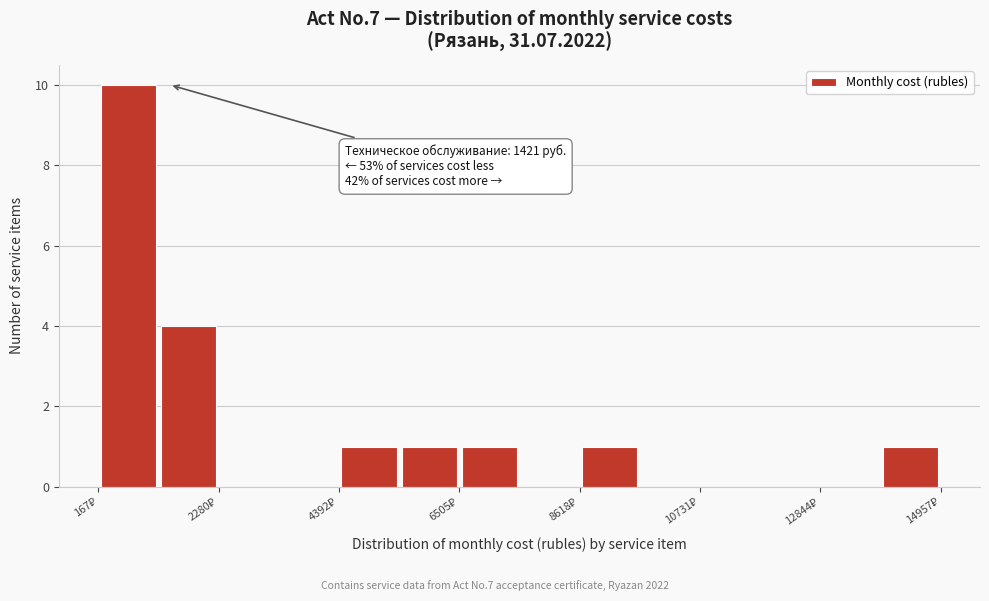

Around what value on the x-axis is the tallest bar? Give the approximate position of its centre, as read against the axis.

500